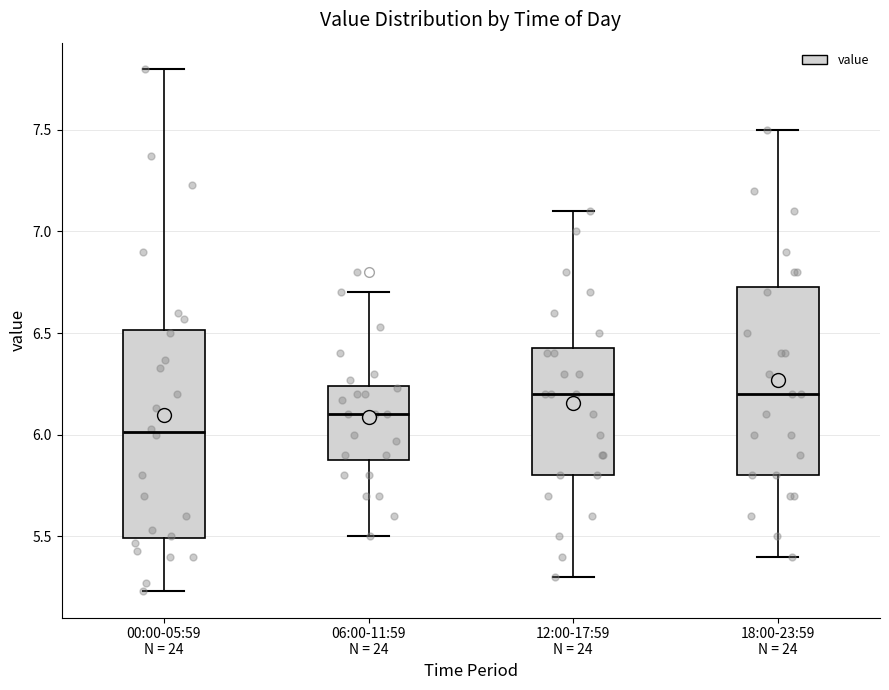

Reading left to right, transcribe this box plot: for each box, give where its median line is, the range the box spans, and where its two whiskers end, as read against the y-axis. The values are not printed on the chart, so give them approximately, as read against the axis.

00:00-05:59 N = 24: median 6.00, box 5.50 to 6.50, whiskers 5.25 to 7.80
06:00-11:59 N = 24: median 6.10, box 5.90 to 6.25, whiskers 5.50 to 6.70
12:00-17:59 N = 24: median 6.20, box 5.80 to 6.45, whiskers 5.30 to 7.10
18:00-23:59 N = 24: median 6.20, box 5.80 to 6.75, whiskers 5.40 to 7.50